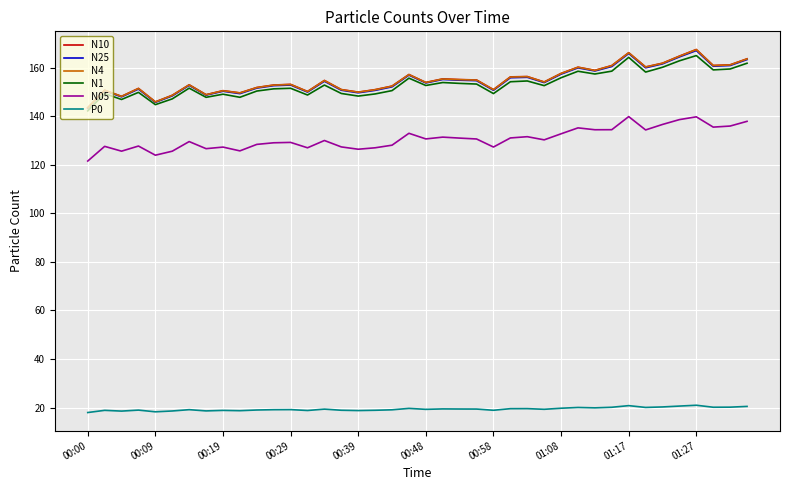

True or false: P0 and N1 cross at least once.

False